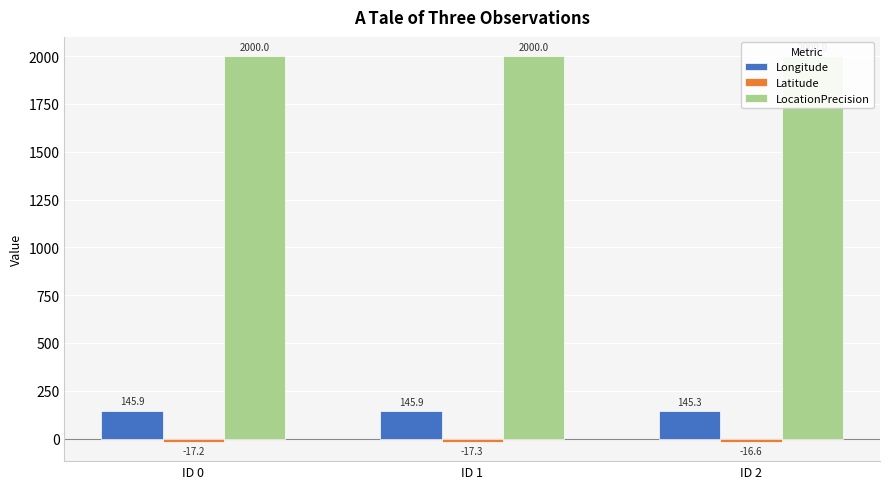

What is the value of the Longitude bar at the 1st from the left?

145.9